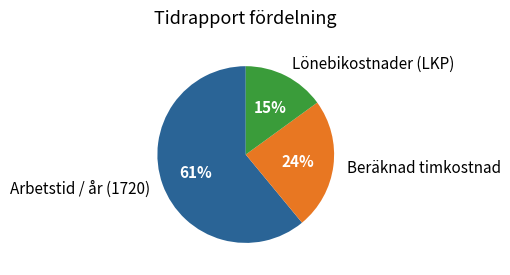

Rank the categories by value from lowest to highest.

Lönebikostnader (LKP), Beräknad timkostnad, Arbetstid / år (1720)